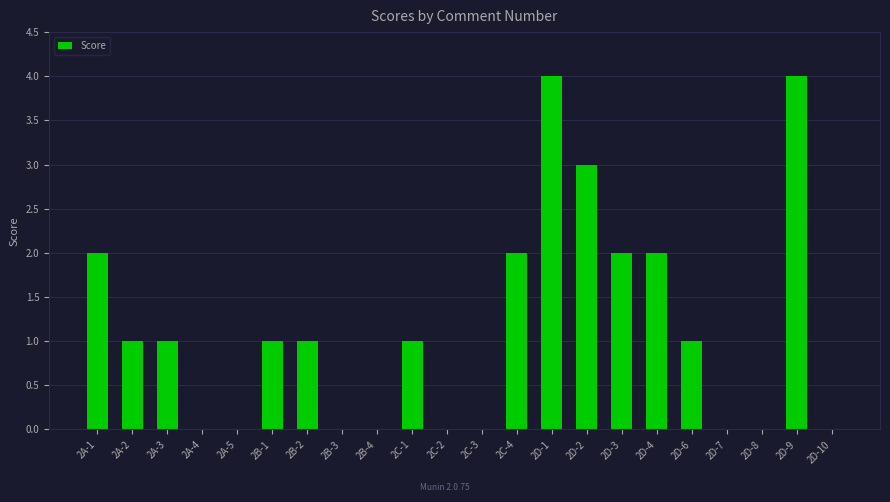

Reading right to left, transcribe all the data shown in this chart.

0	4	0	0	1	2	2	3	4	2	0	0	1	0	0	1	1	0	0	1	1	2